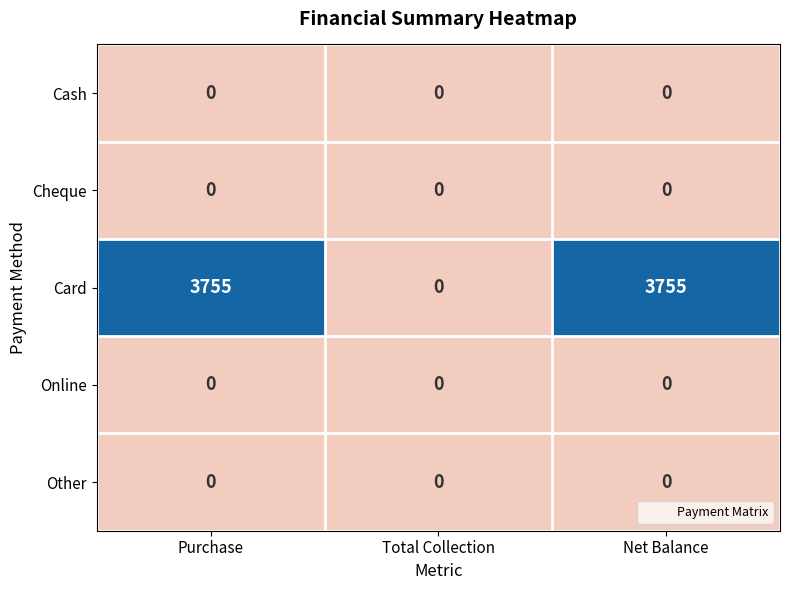

What is the maximum value shown in the chart?

3755